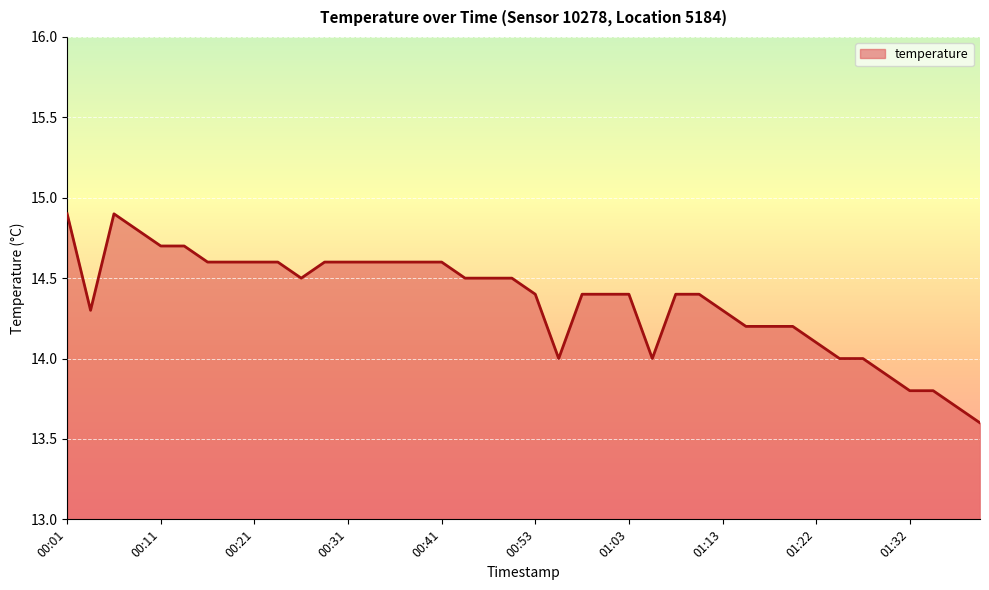

What is the difference between the maximum and minimum values?

1.3